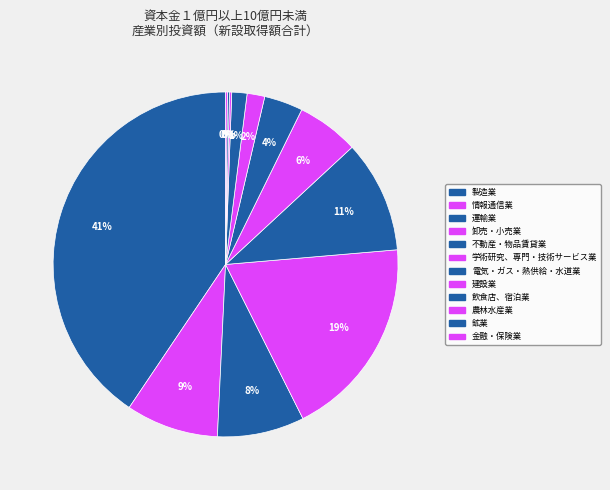

Rank the categories by value from highest to lowest.

製造業, 卸売・小売業, 不動産・物品賃貸業, 情報通信業, 運輸業, 学術研究、専門・技術サービス業, 電気・ガス・熱供給・水道業, 建設業, 飲食店、宿泊業, 農林水産業, 鉱業, 金融・保険業